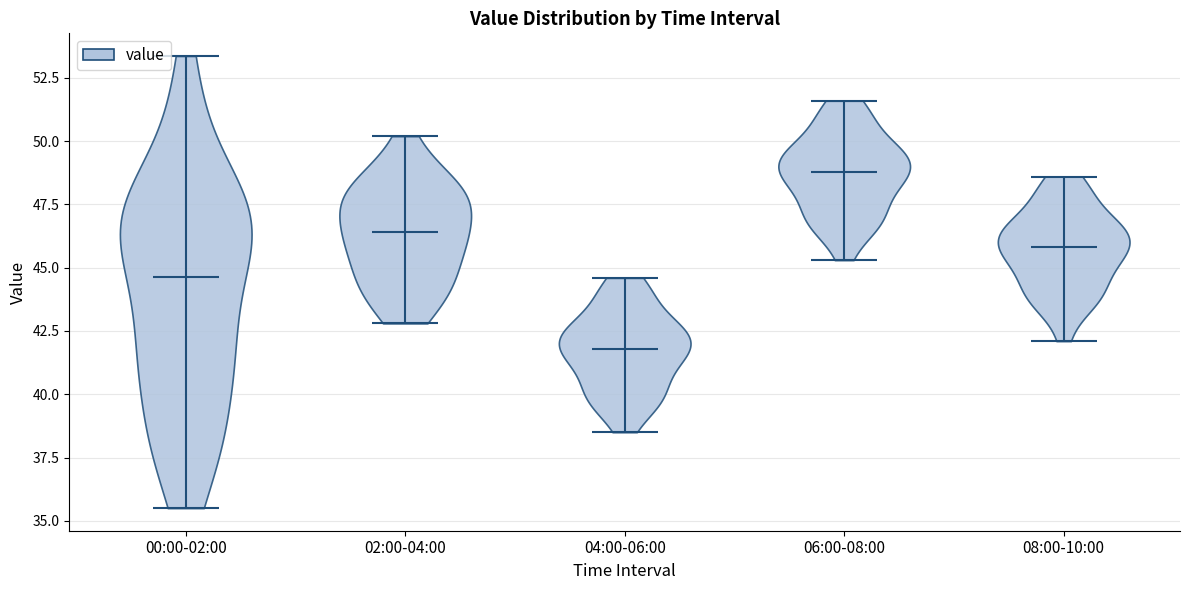

Reading left to right, read every violin against the y-axis: where its median line is, and the lowest and highest points it reaches. The values are not printed on the chart, so give them approximately, as read against the axis.

00:00-02:00: median line 44.5, lowest point 35.5, highest point 53.5
02:00-04:00: median line 46.5, lowest point 43.0, highest point 50.0
04:00-06:00: median line 42.0, lowest point 38.5, highest point 44.5
06:00-08:00: median line 49.0, lowest point 45.5, highest point 51.5
08:00-10:00: median line 46.0, lowest point 42.0, highest point 48.5